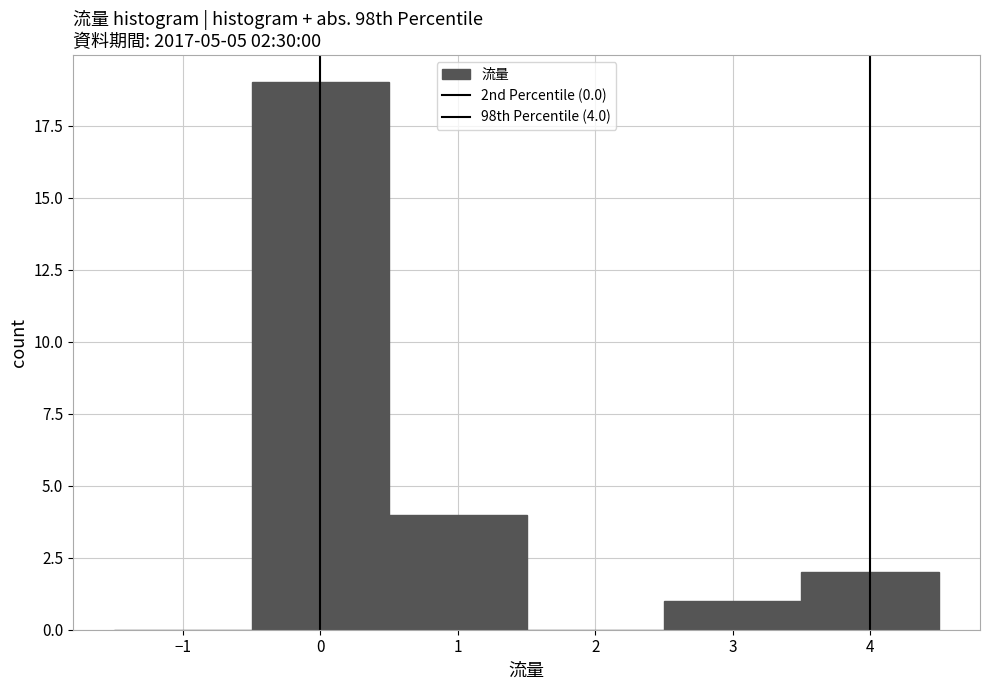

Over which range of the x-axis is the bar tallest?

-0.5 to 0.5